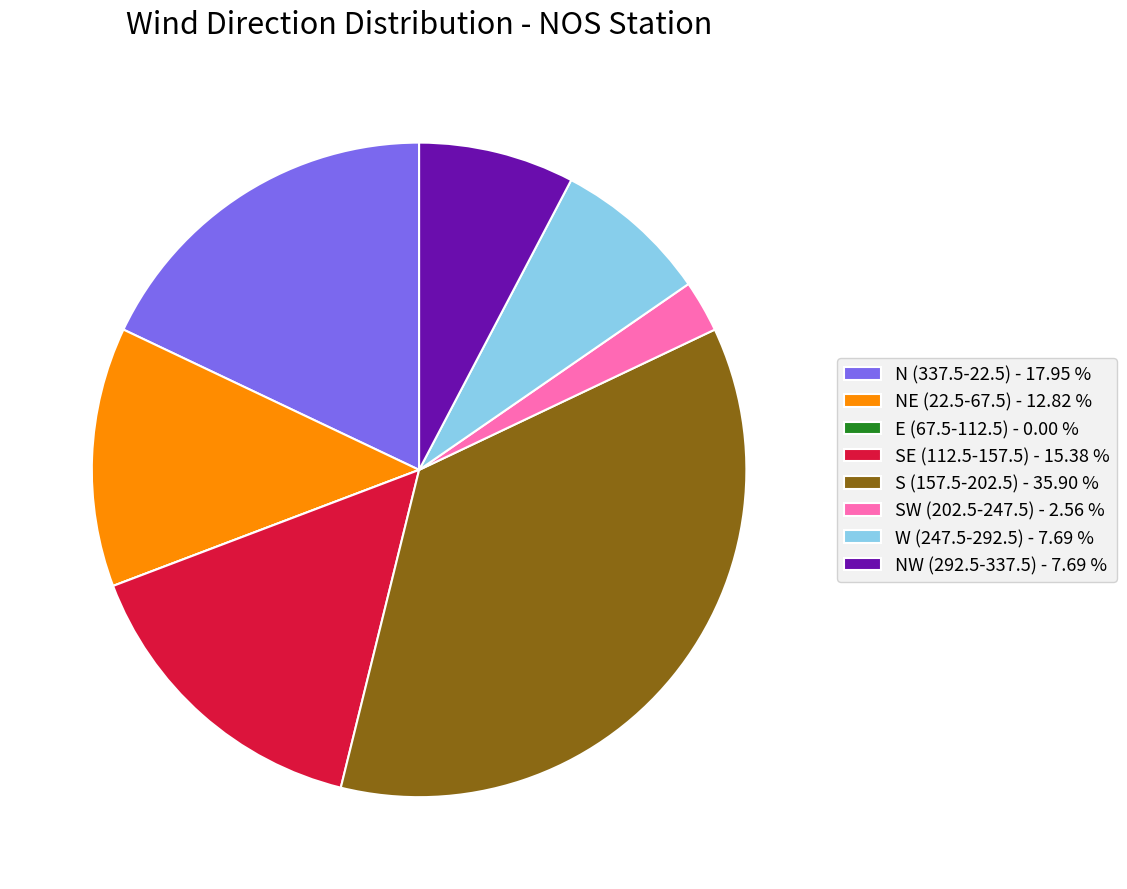

Which category has the biggest portion of the pie?

S (157.5-202.5) - 35.90 %